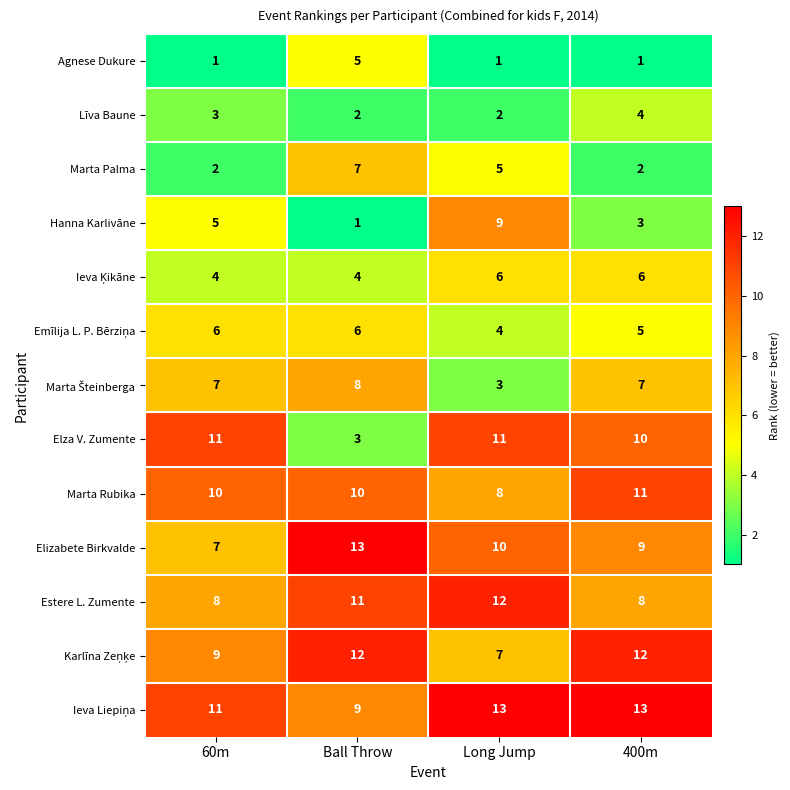

What is the total value across all series at Long Jump?

91